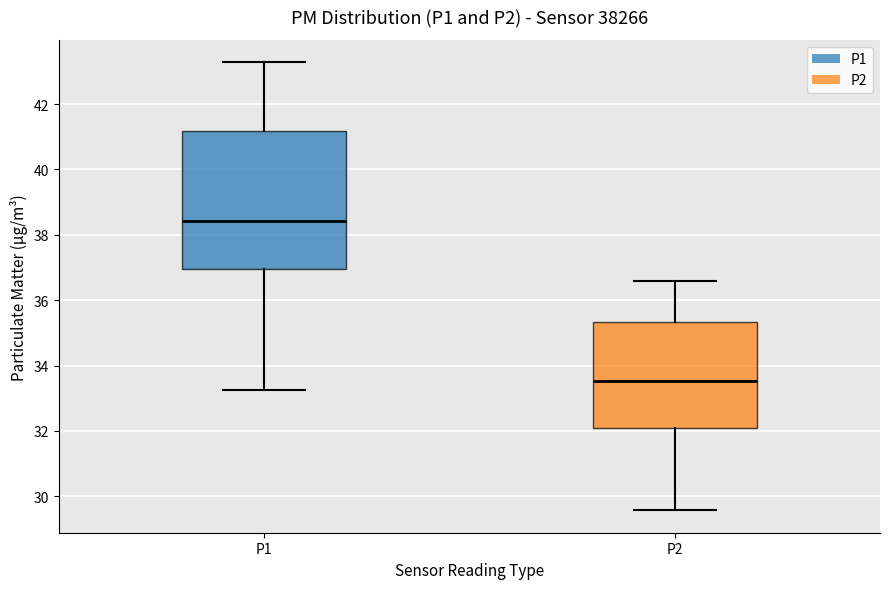

Comparing the boxes themselves (not the whiskers), which one is the tallest?

P1